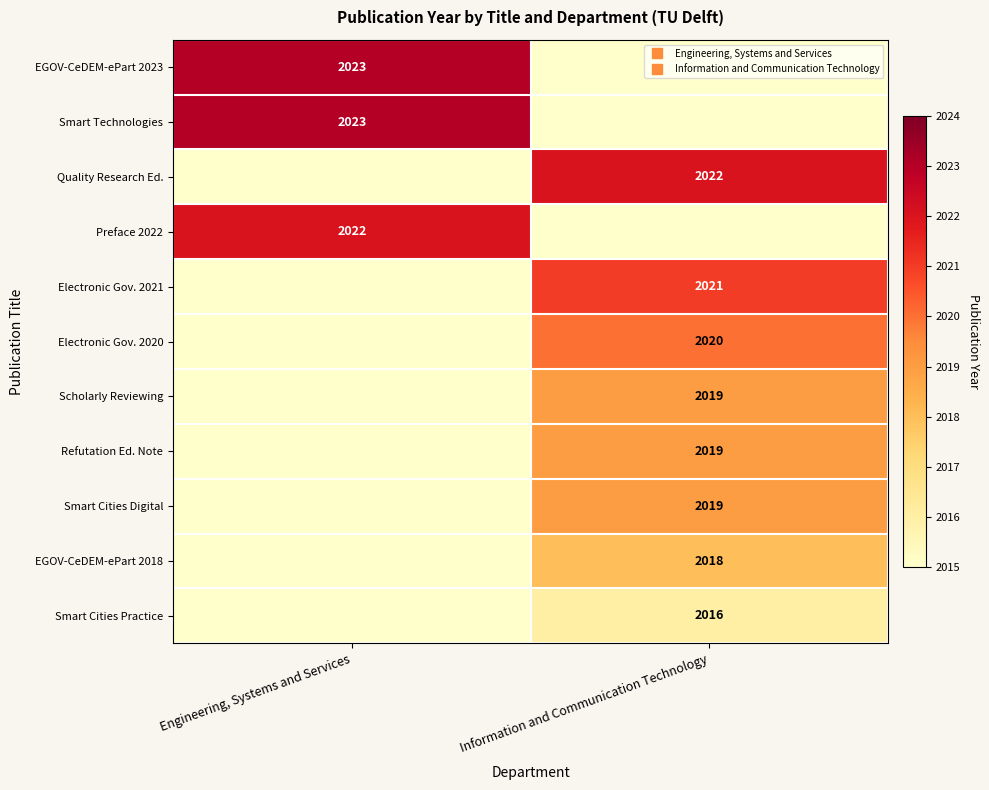

Between Engineering, Systems and Services and Information and Communication Technology, which is larger?

Engineering, Systems and Services